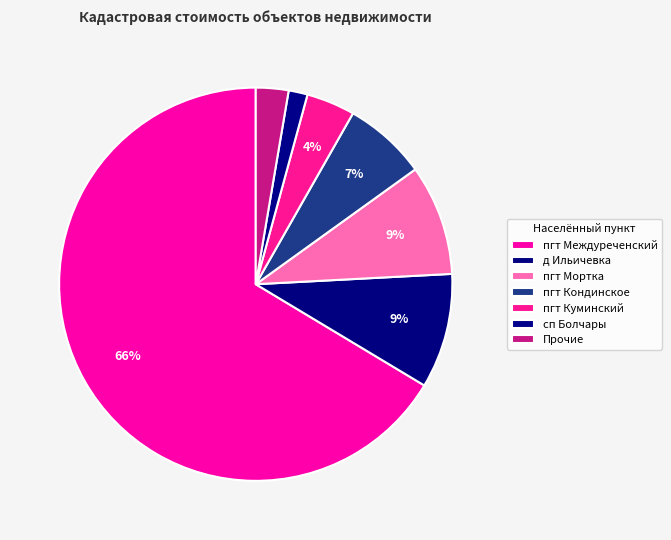

True or false: пгт Междуреченский accounts for 7% of the total.

False